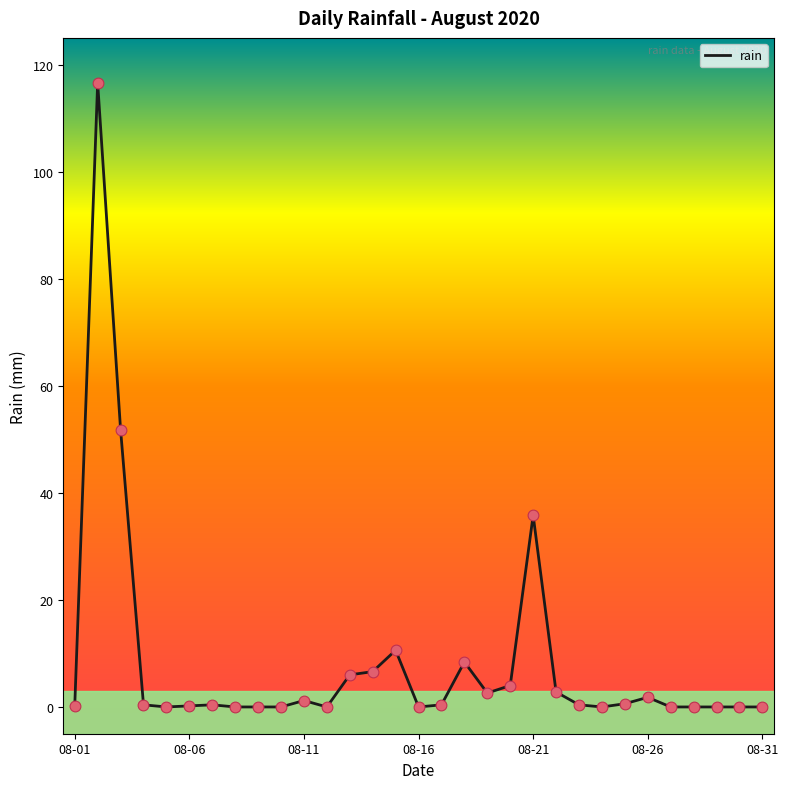

What is the maximum value shown in the chart?

116.6